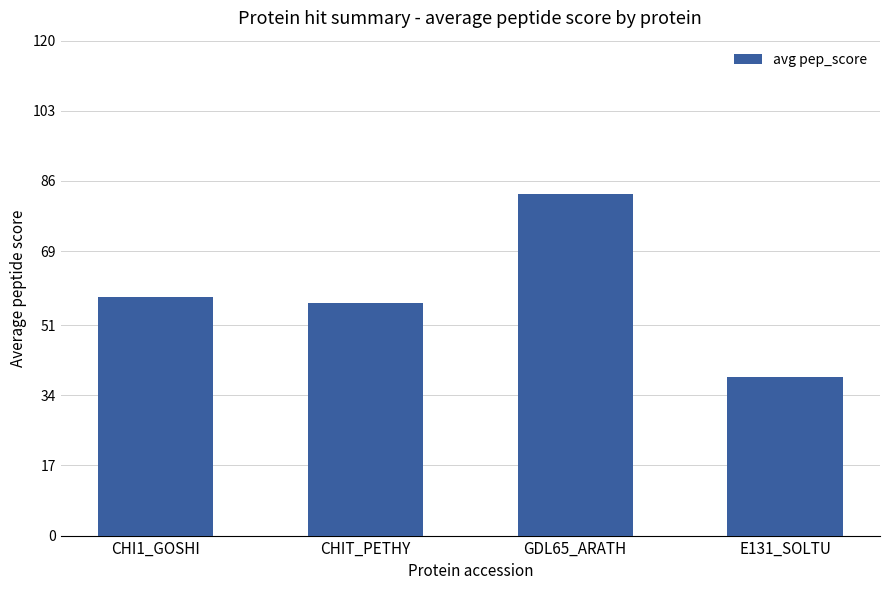

Which label corresponds to the smallest value in the chart?

E131_SOLTU